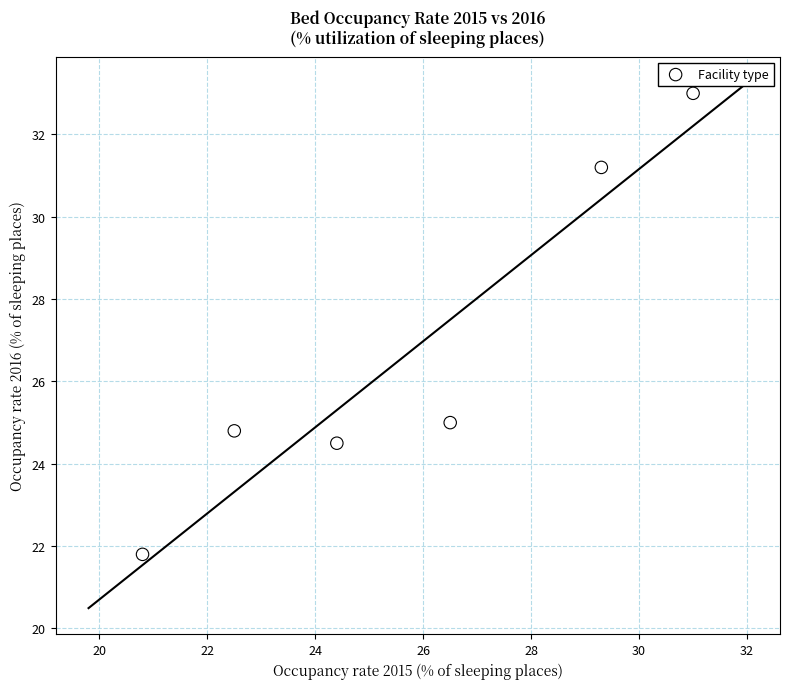

What Y value in the scatter plot is closest to 27?

25.0